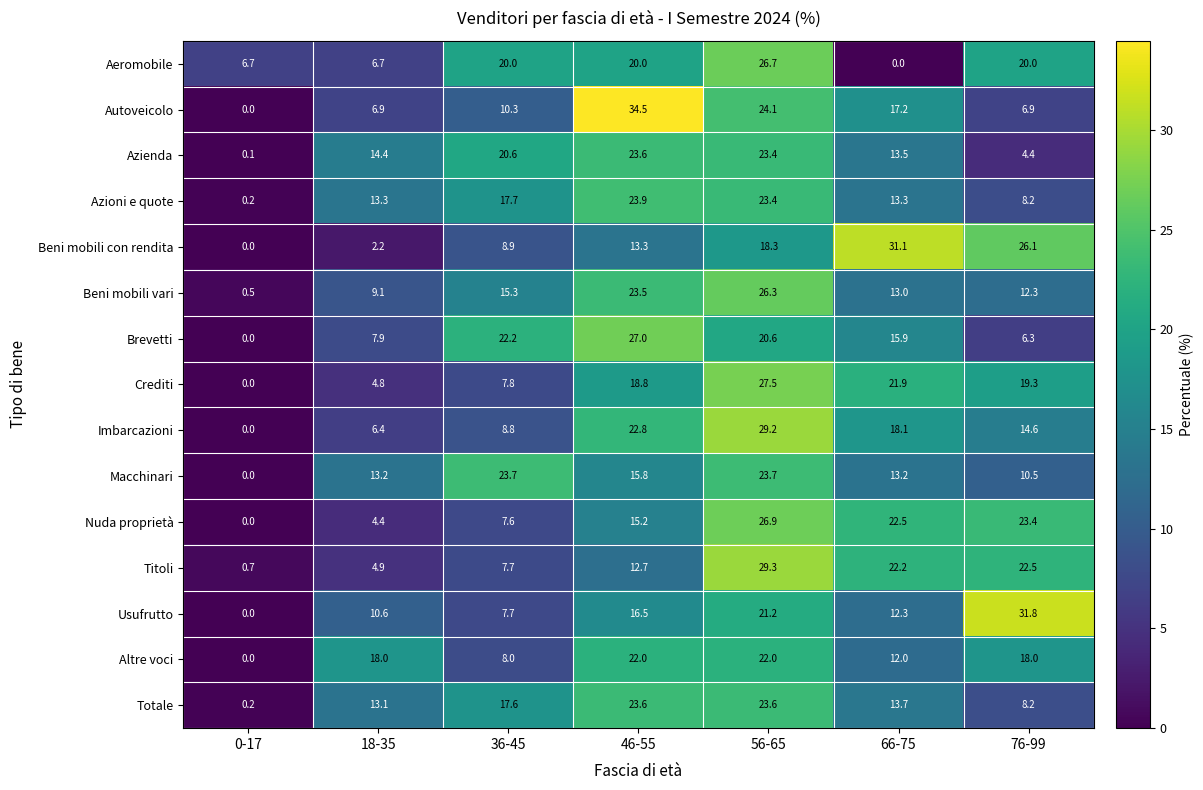

Is it true that Aeromobile equals 31.9 at 76-99?

False